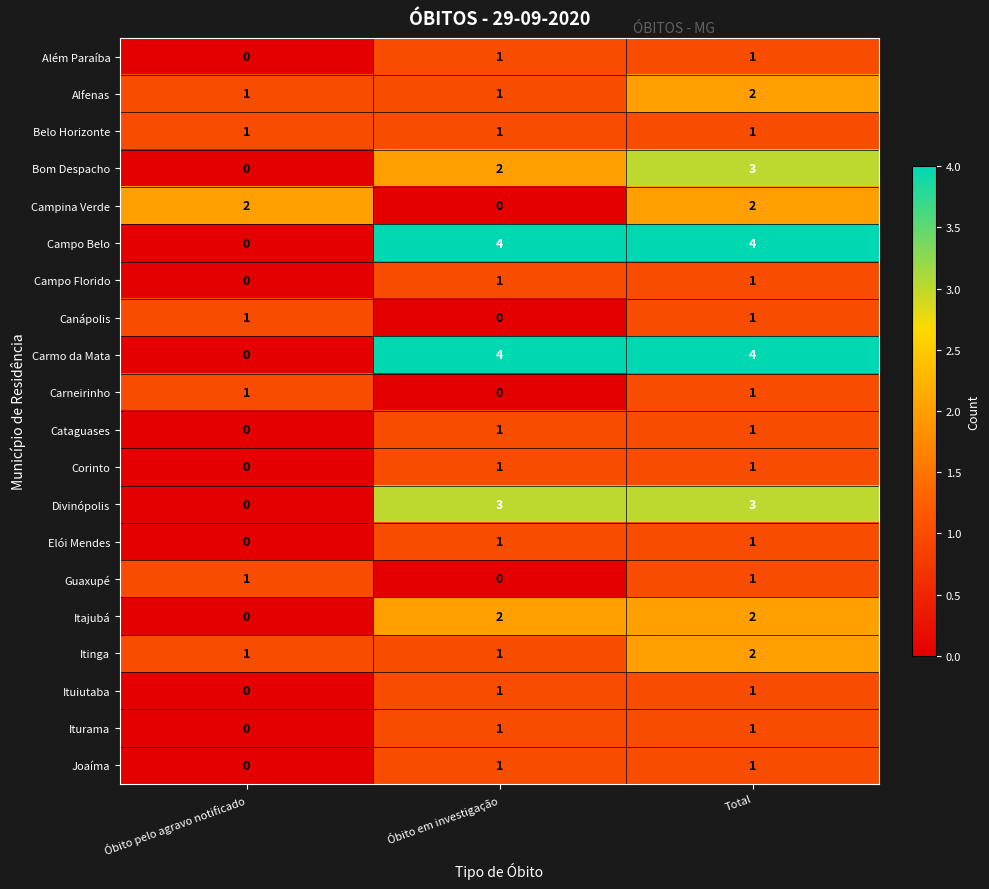

Is the value of Campina Verde at Total greater than the value of Iturama at Total?

Yes